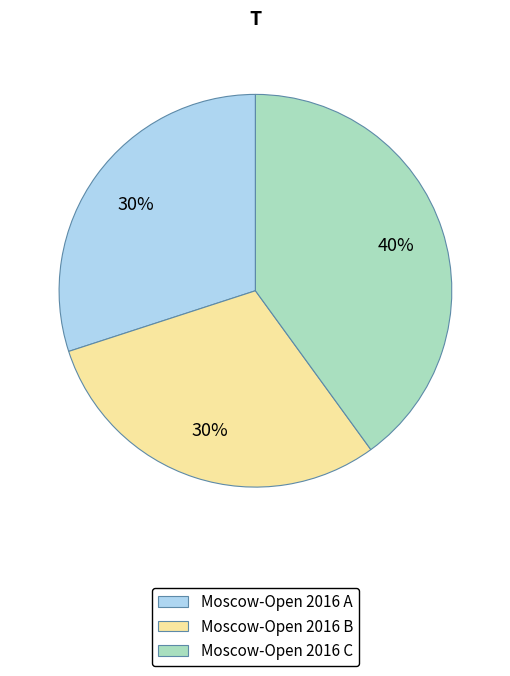

Count the number of slices in the pie.

3